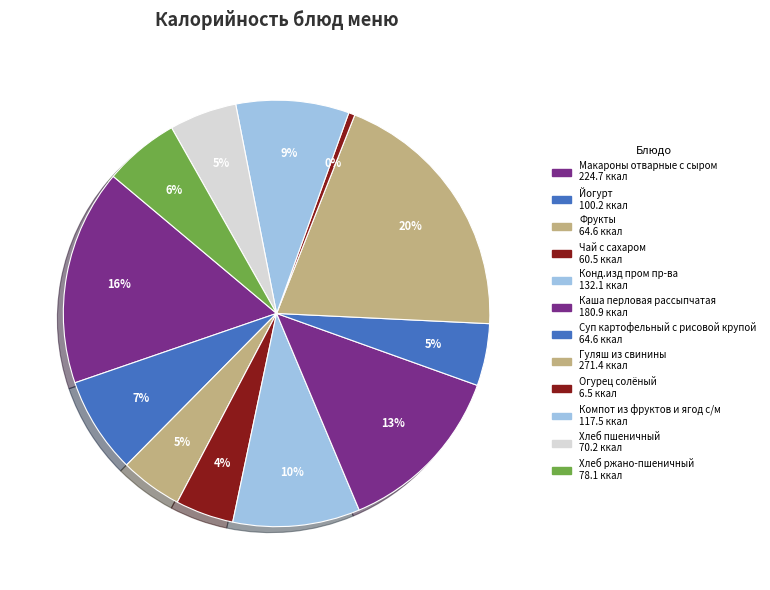

To the nearest percent, what percentage of the pie is Фрукты?

5%